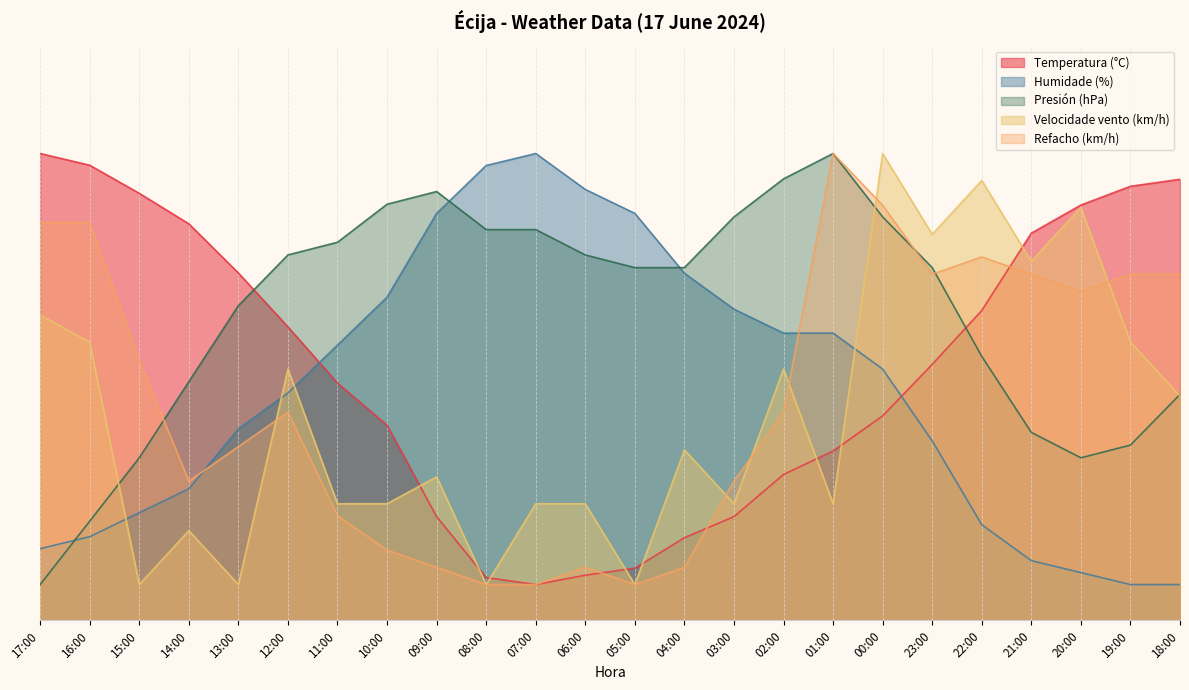

At 22:00, list the series in order from smallest to largest.

Humidade (%), Presión (hPa), Temperatura (°C), Refacho (km/h), Velocidade vento (km/h)